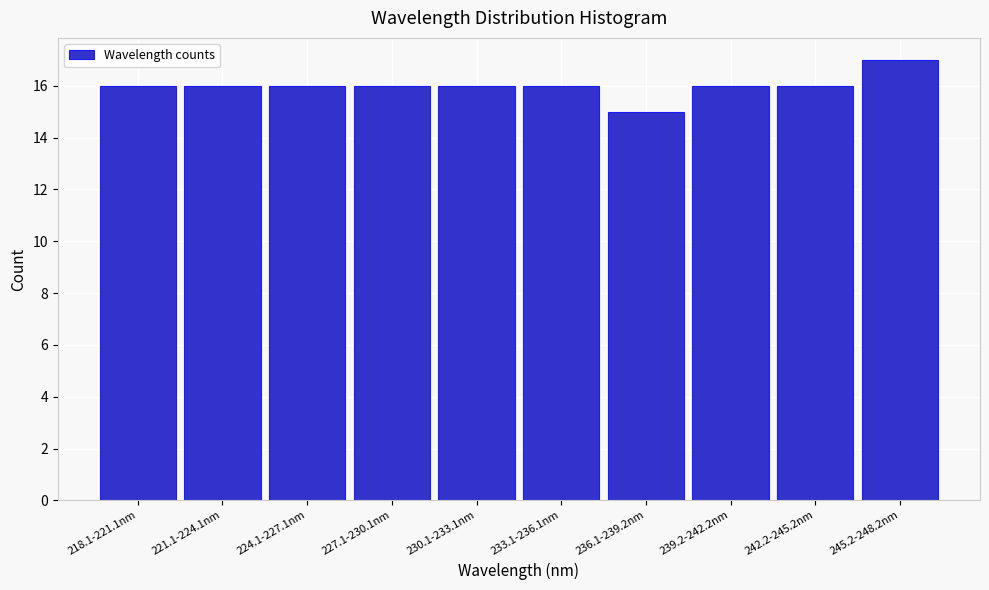

Reading right to left, list all the values displayed in this chart.

245.2-248.2nm=17	242.2-245.2nm=16	239.2-242.2nm=16	236.1-239.2nm=15	233.1-236.1nm=16	230.1-233.1nm=16	227.1-230.1nm=16	224.1-227.1nm=16	221.1-224.1nm=16	218.1-221.1nm=16